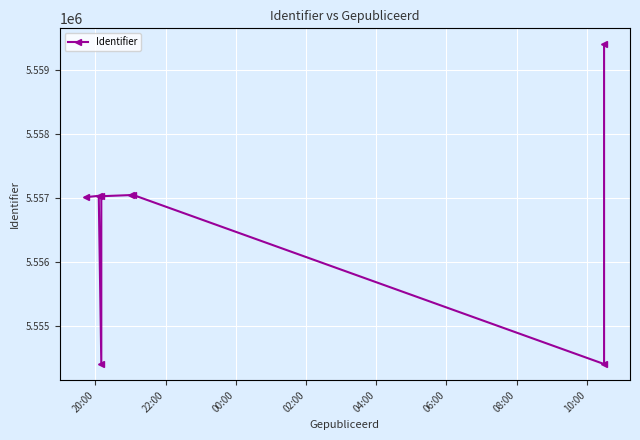

Which label corresponds to the largest value in the chart?

10:00